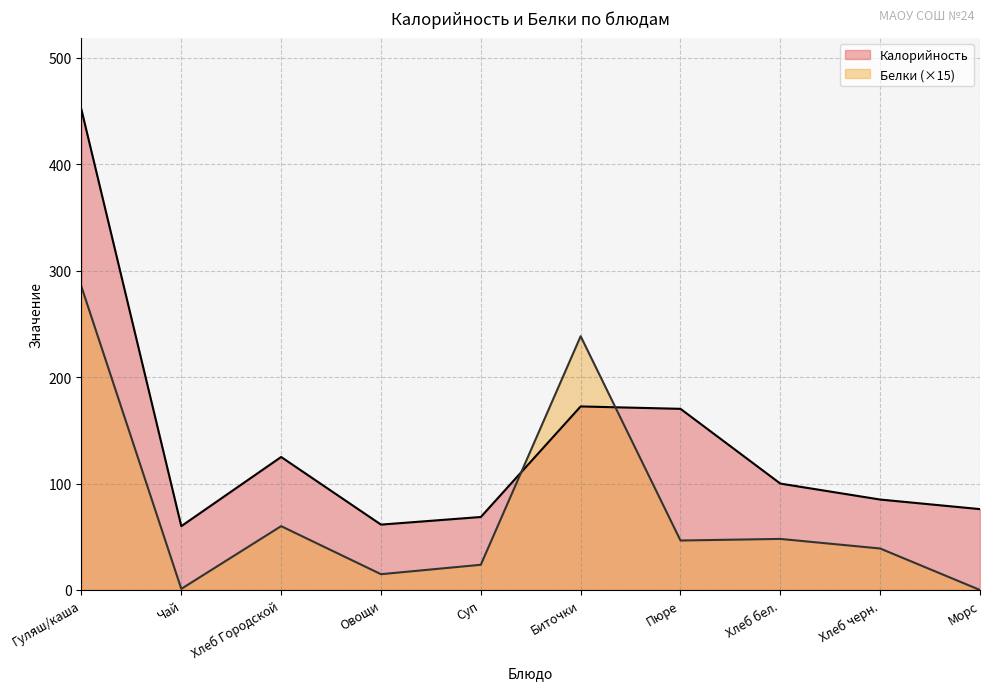

Which category has the highest value in the Калорийность series?

Гуляш/каша